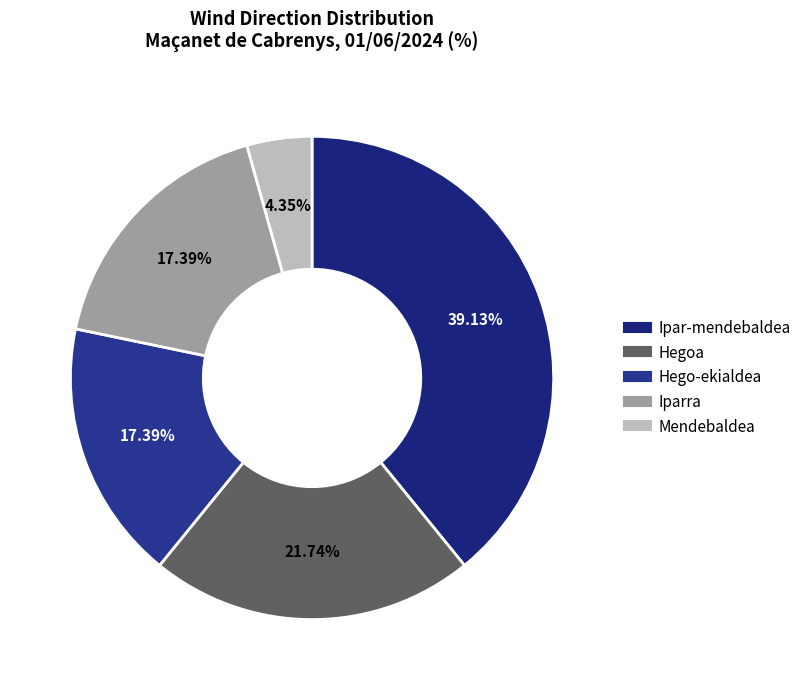

What is the ratio of the value at Mendebaldea to the value at Iparra?

0.2